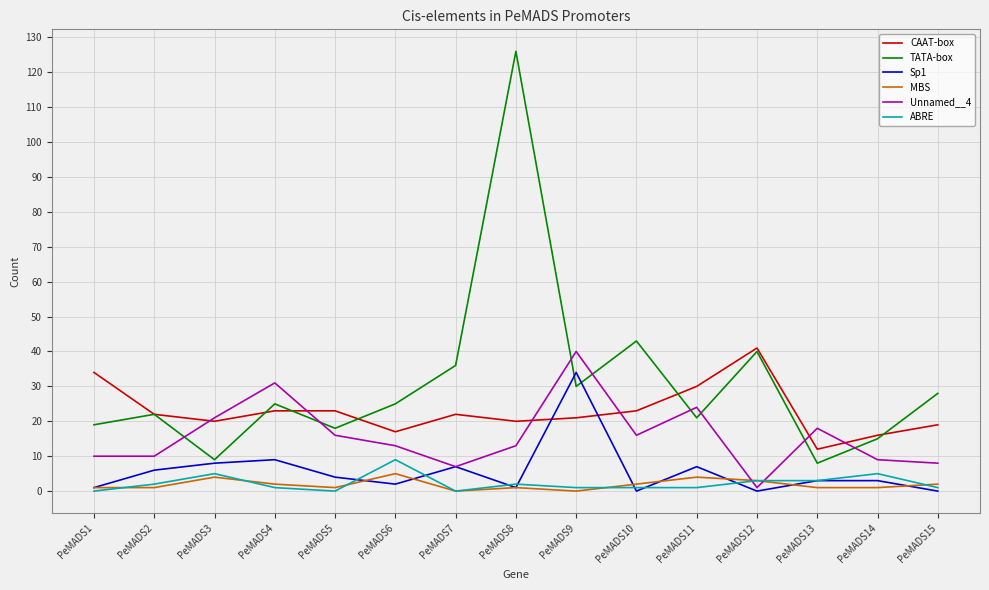

What is the greatest value displayed?

126